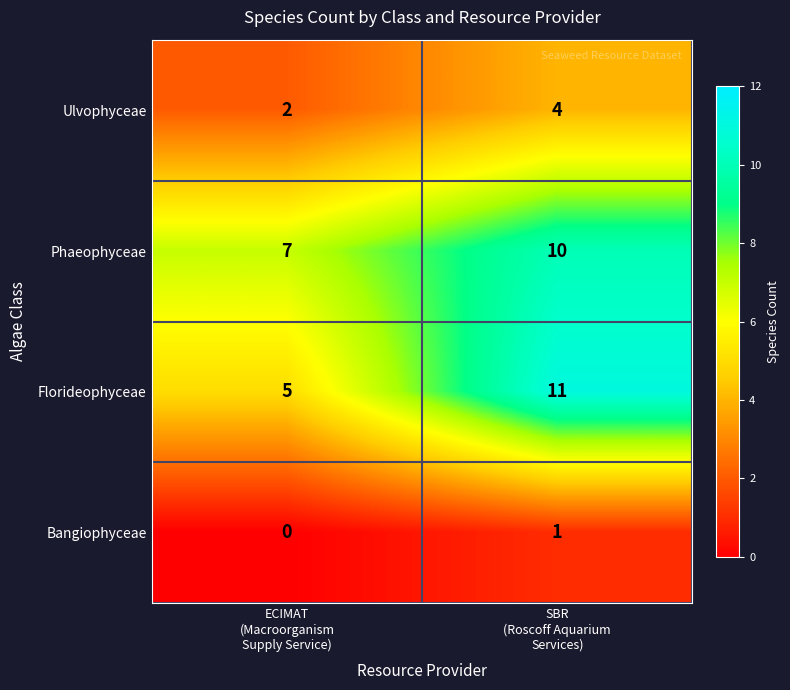

How many categories are shown in the chart?

2